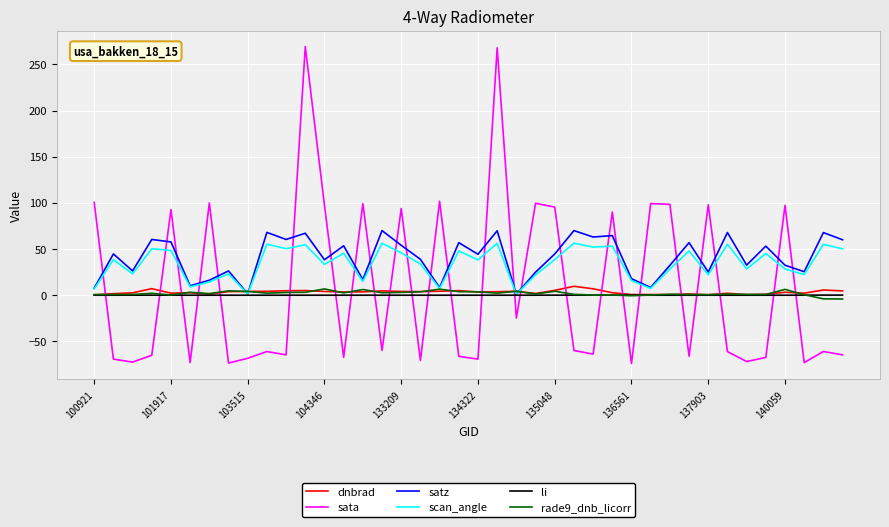

What is the maximum value for satz?

70.0